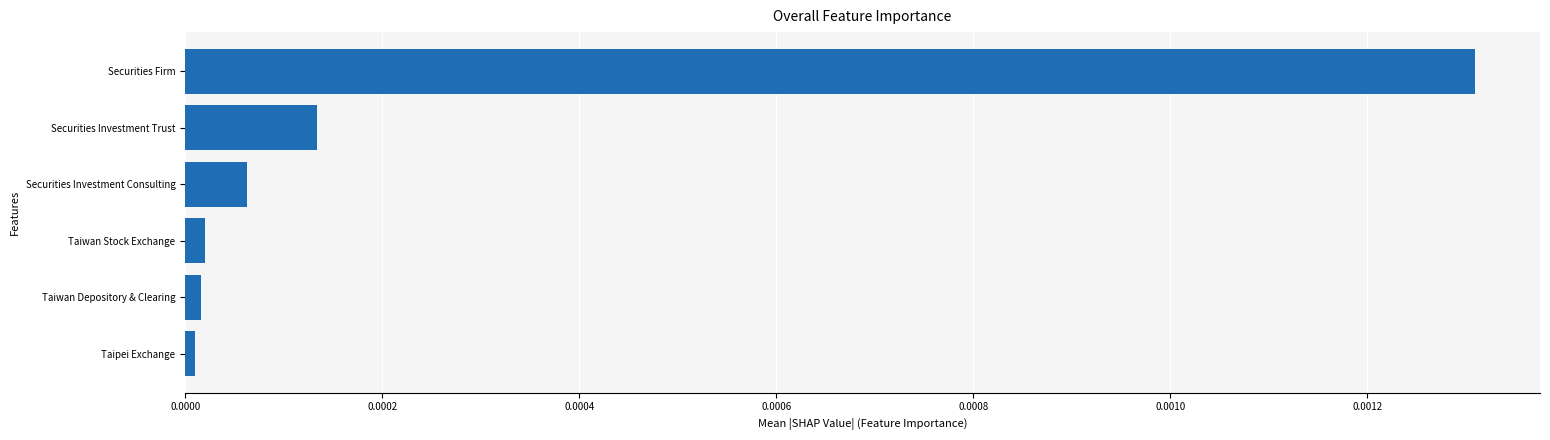

The value at Taiwan Depository & Clearing is 0.0. True or false?

True